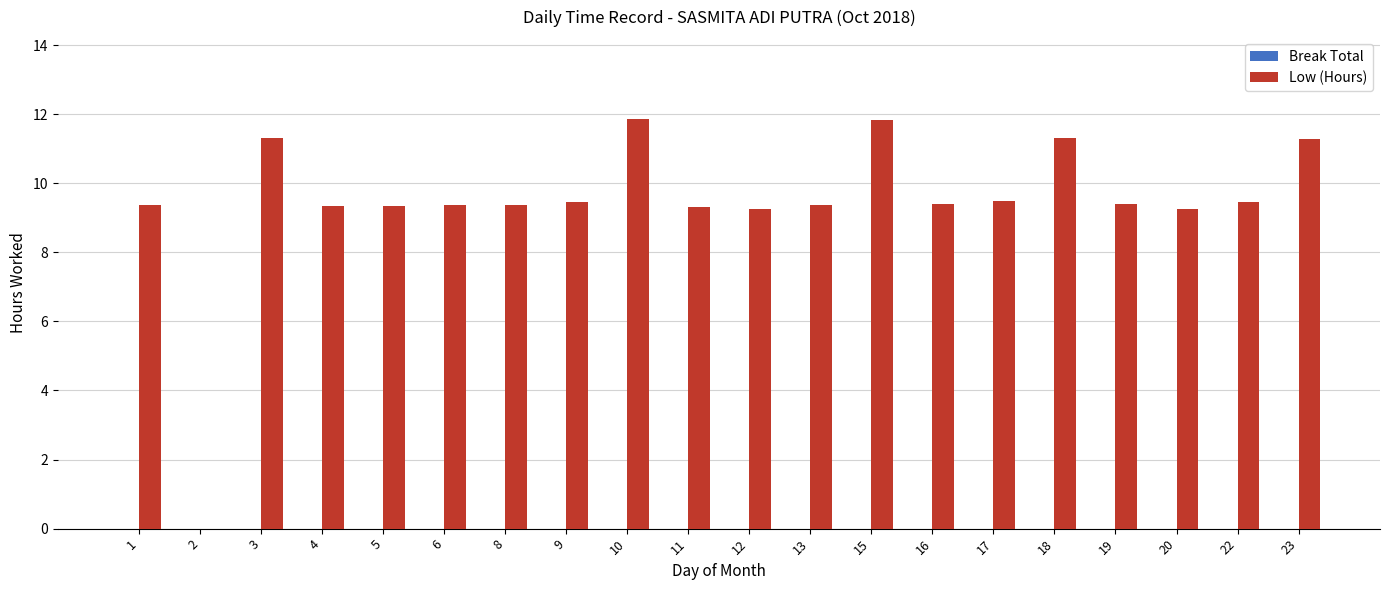

True or false: the data shows 4.5 at 11.

False